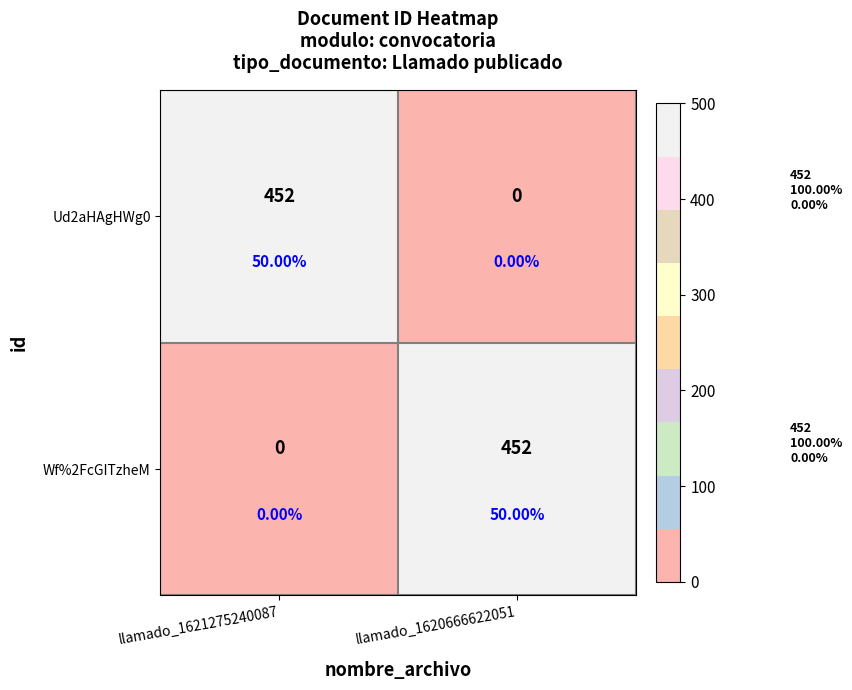

What is the total value across all series at llamado_1621275240087?

452